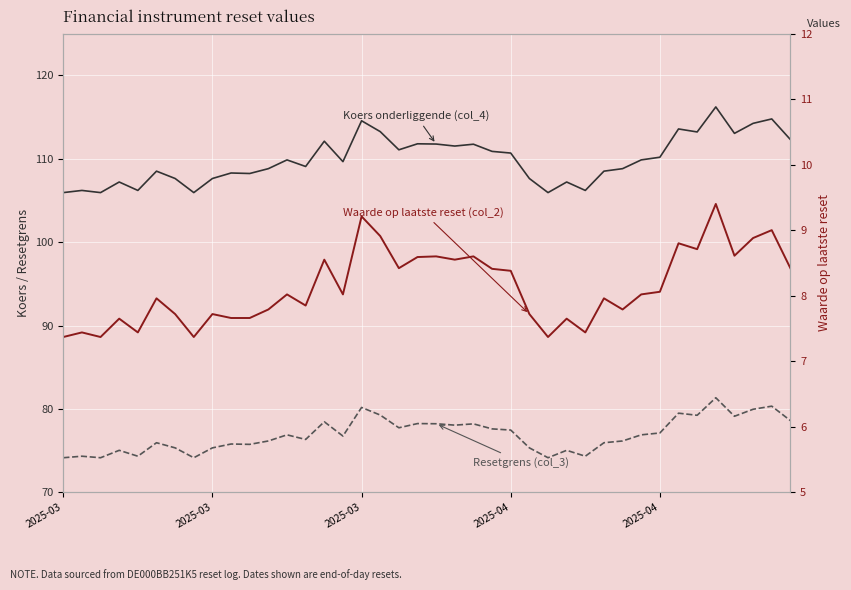

What is the difference between the second highest and minimum values in the Koers onderliggende (col_4) series?

8.8